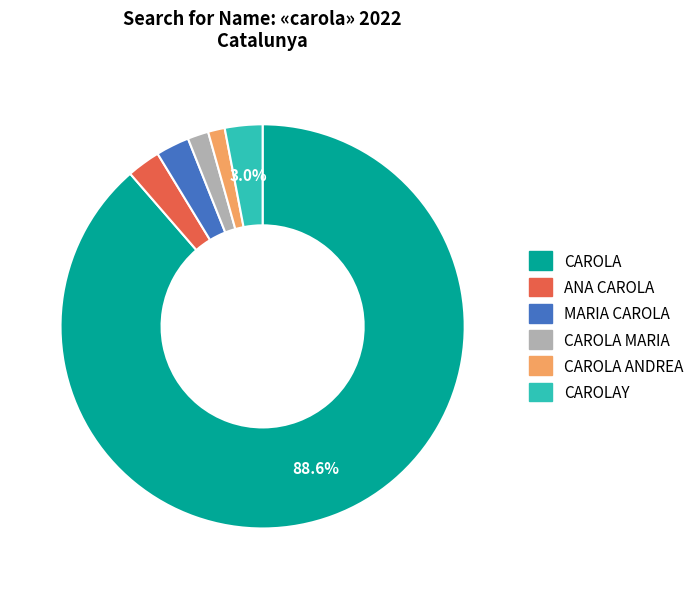

The CAROLAY slice represents 3% of the pie. True or false?

True